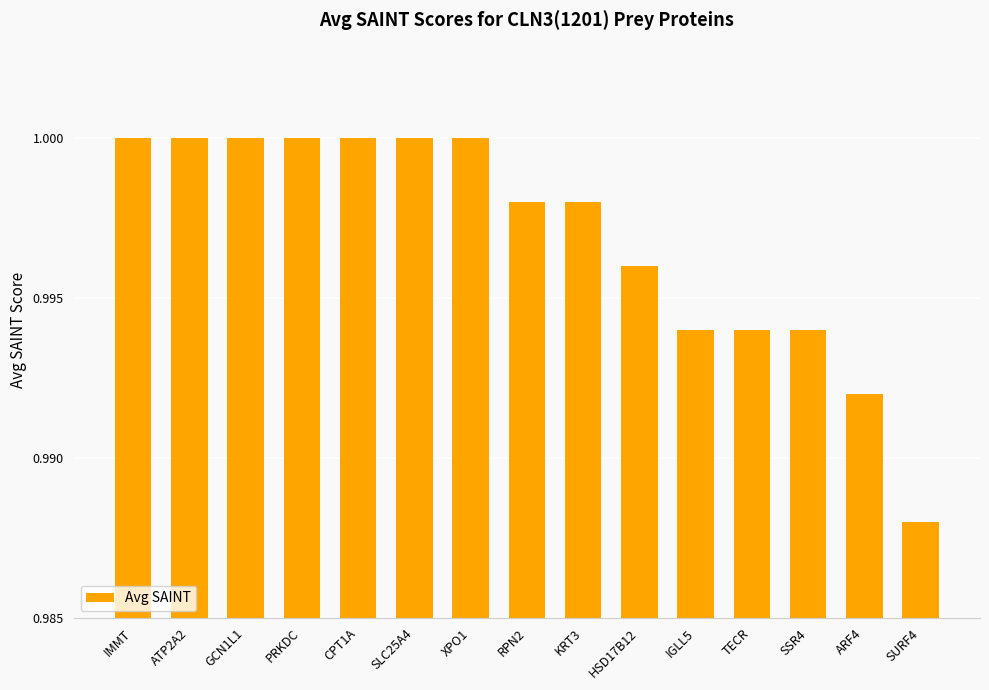

Is it true that the value at SURF4 is 0.4?

False